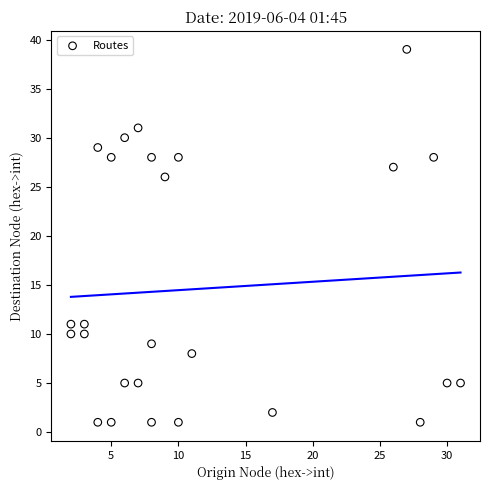

What Y value in the scatter plot is closest to 20?

26